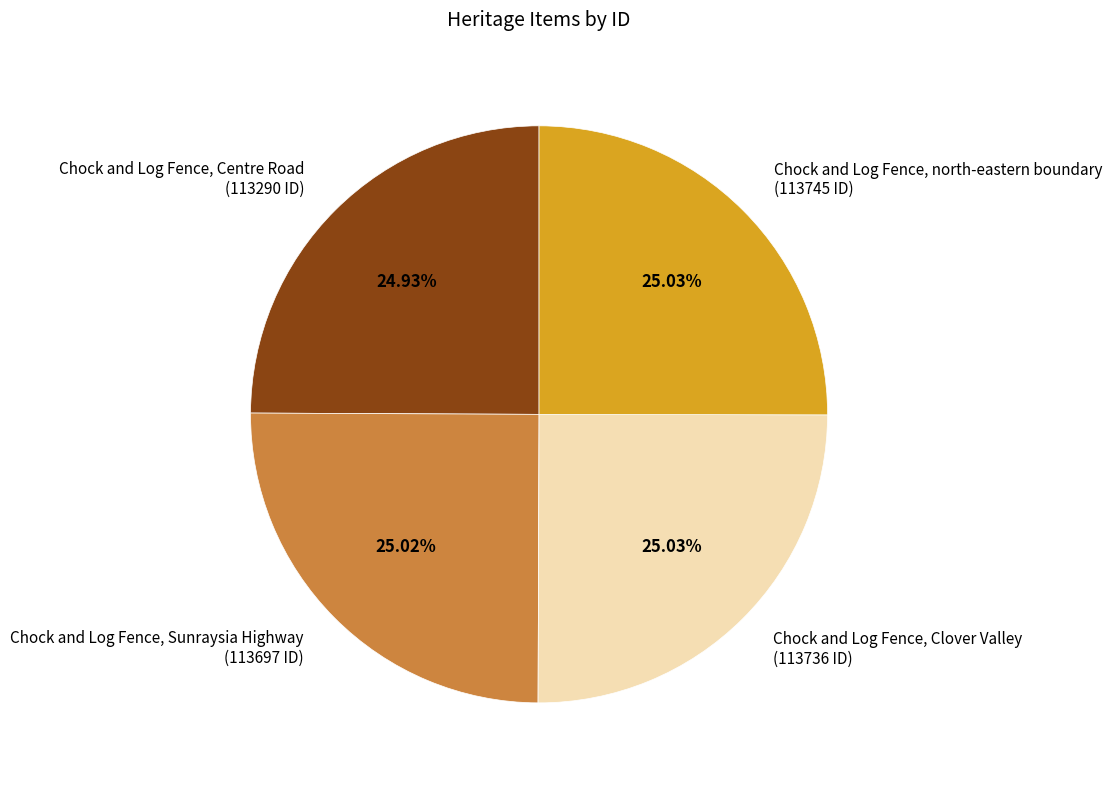

To the nearest percent, what is the combined percentage of Chock and Log Fence, Centre Road and Chock and Log Fence, north-eastern boundary?

50%